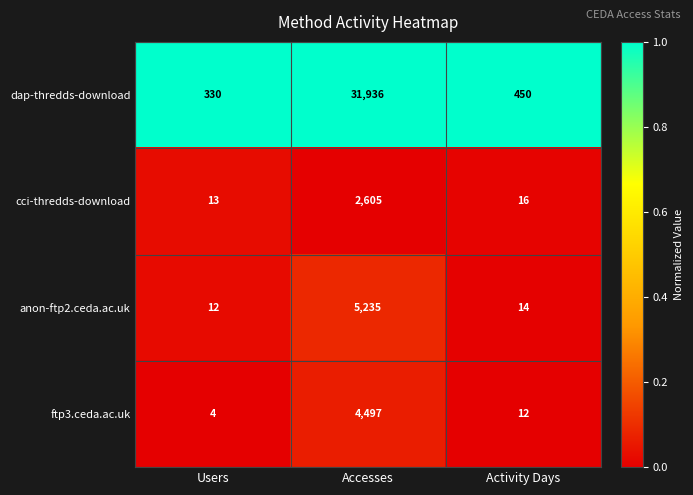

What is the total value across all series at Accesses?

44273